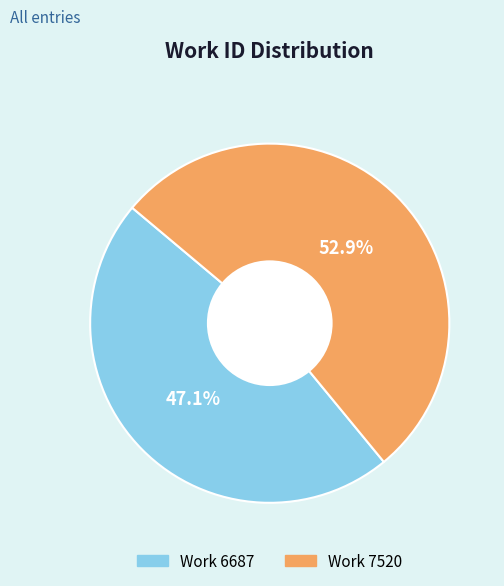

True or false: Work 6687 accounts for 47% of the total.

True